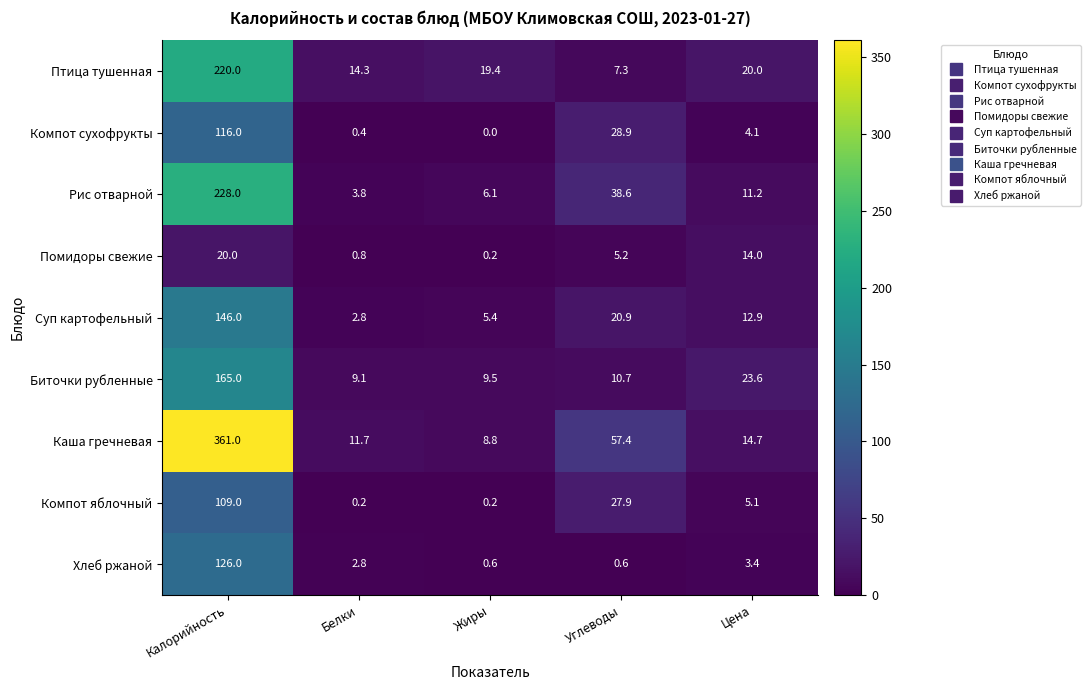

Which series has the largest total across all categories?

Каша гречневая